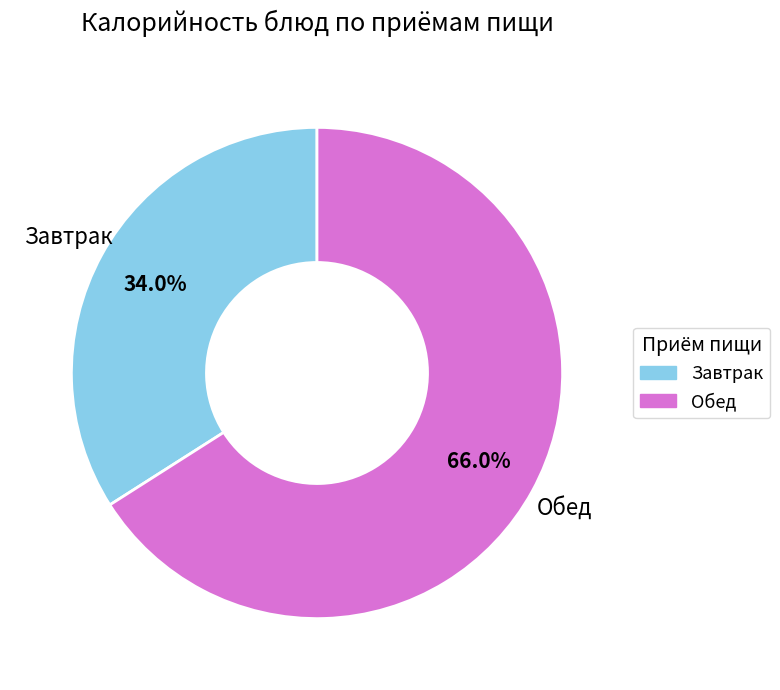

Count the number of slices in the pie.

2